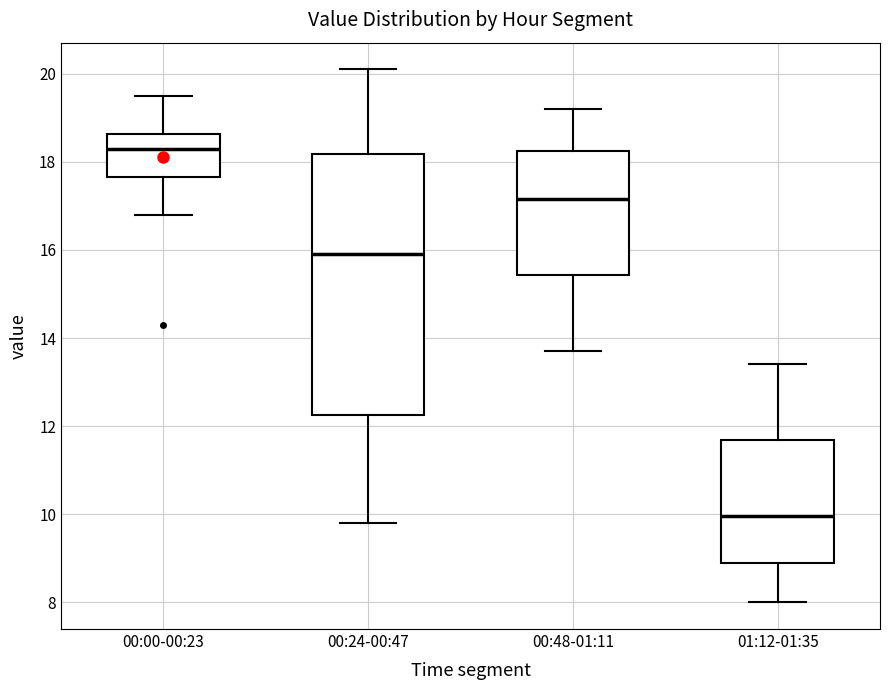

Which box is the tallest, from its lower edge to its upper edge?

00:24-00:47